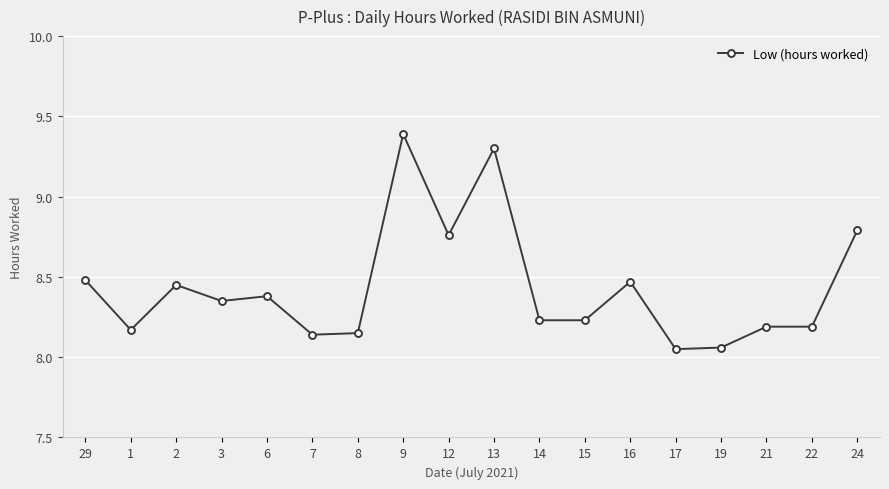

At which category does the data reach its first local valley?

1